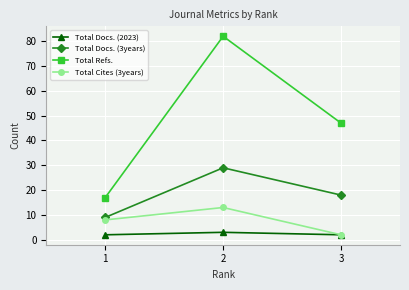

What is the difference between the Total Docs. (3years) values at 3 and 1?

9